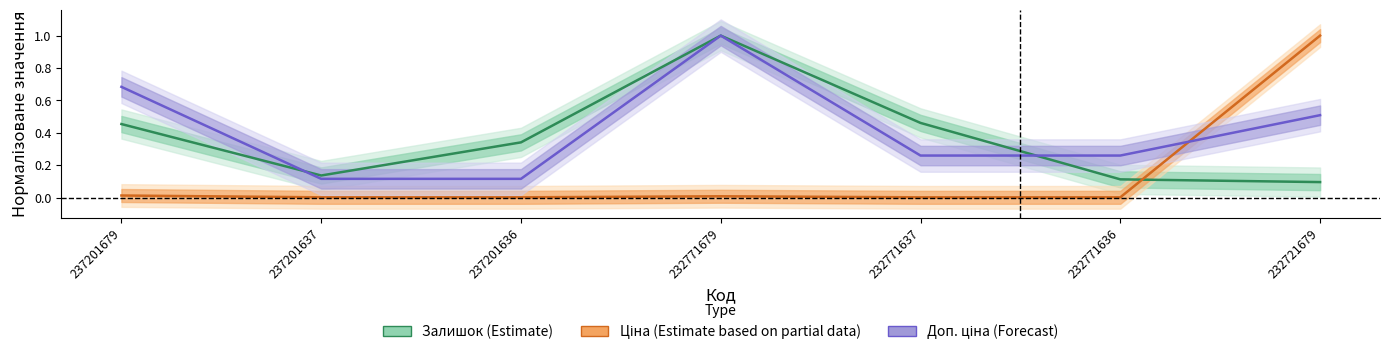

List the series in order of their peak value, lowest first.

Залишок (Estimate), Ціна (Estimate based on partial data), Доп. ціна (Forecast)